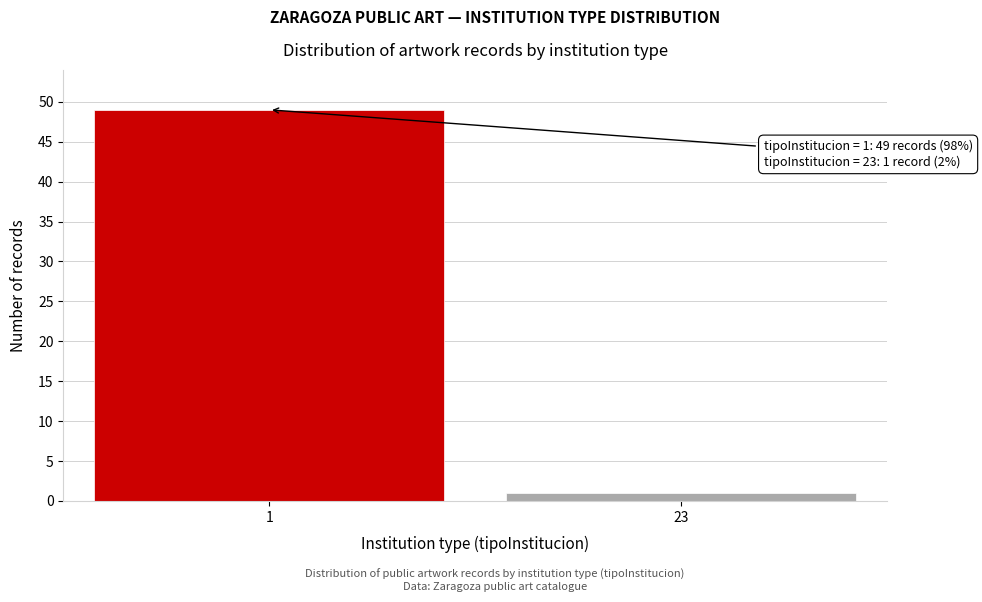

Reading left to right, what are all the values shown in this chart?

49	1